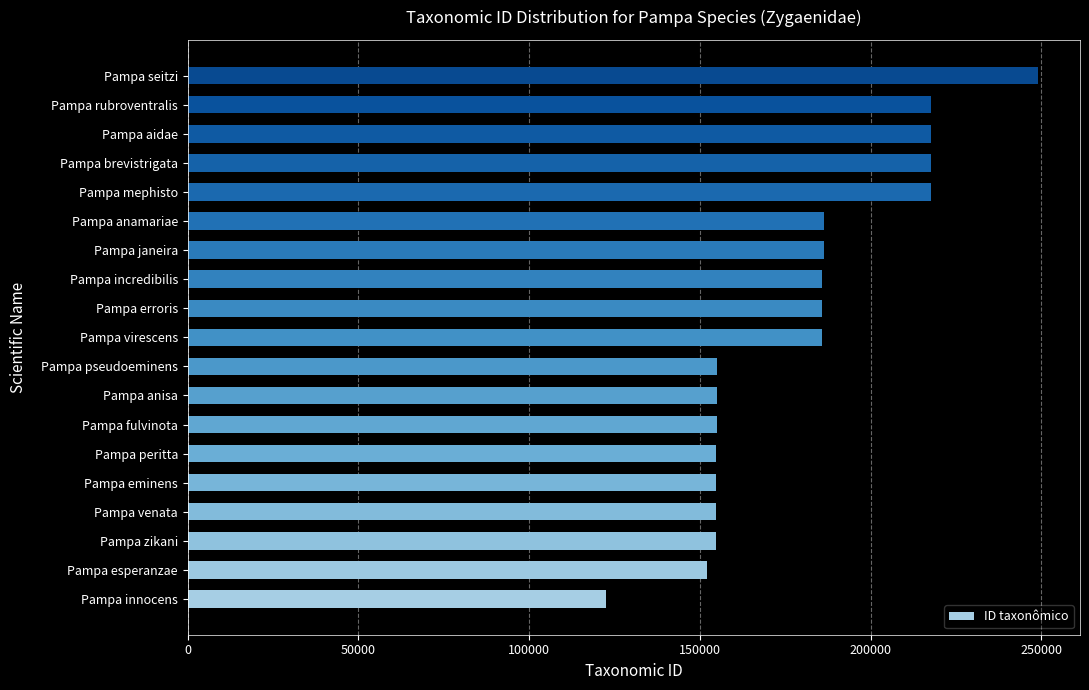

What value does the data have at Pampa zikani?

154692